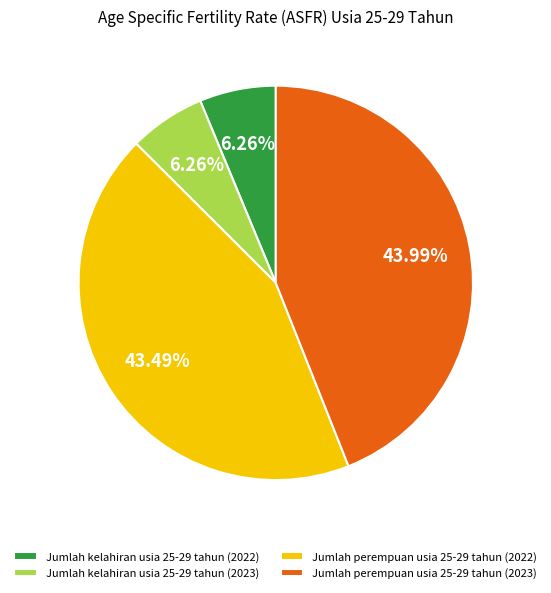

Is the sum of Jumlah perempuan usia 25-29 tahun (2023) and Jumlah perempuan usia 25-29 tahun (2022) greater than half?

Yes